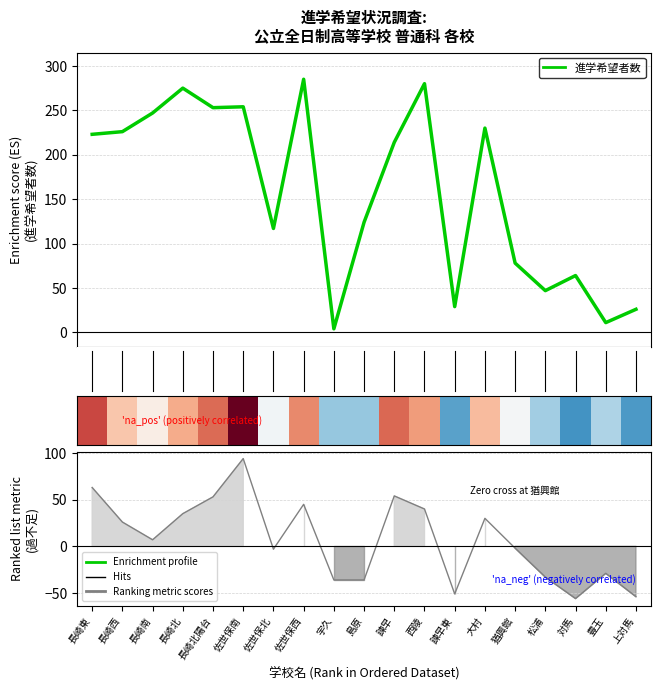

Reading right to left, list all the values displayed in this chart.

進学希望者数: 上対馬=26	豊玉=11	対馬=64	松浦=47	猶興館=78	大村=230	諫早東=29	西陵=280	諫早=214	島原=124	宇久=4	佐世保西=285	佐世保北=117	佐世保南=254	長崎北陽台=253	長崎北=275	長崎南=247	長崎西=226	長崎東=223
過不足: 上対馬=-54	豊玉=-29	対馬=-56	松浦=-33	猶興館=-2	大村=30	諫早東=-51	西陵=40	諫早=54	島原=-36	宇久=-36	佐世保西=45	佐世保北=-3	佐世保南=94	長崎北陽台=53	長崎北=35	長崎南=7	長崎西=26	長崎東=63